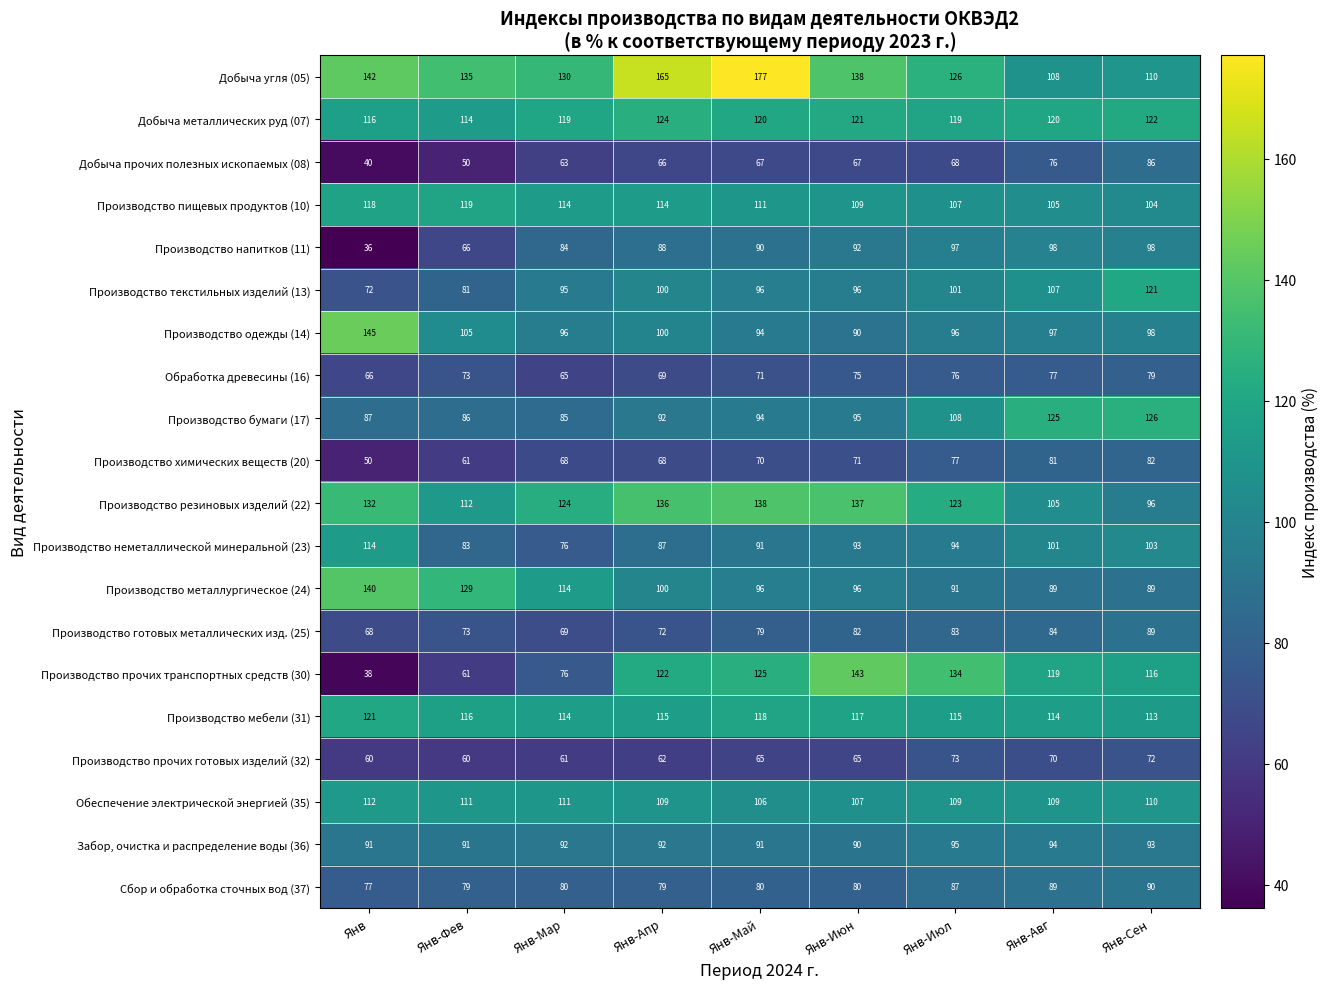

Where does the Производство неметаллической минеральной (23) series first go above 93?

Янв